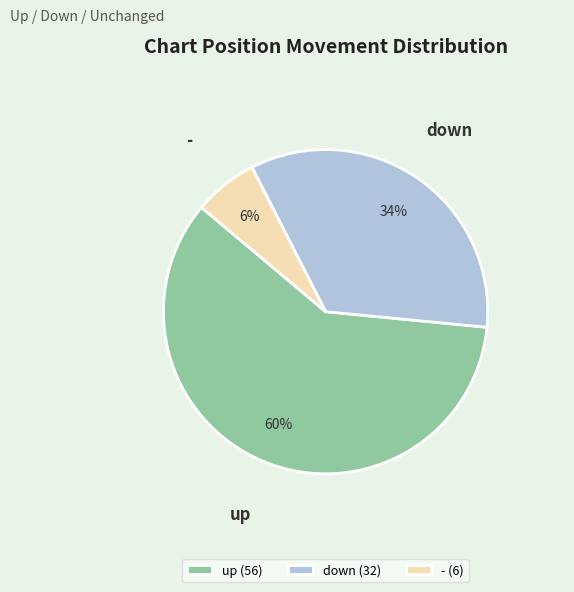

Combined, do up and - account for over 50%?

Yes